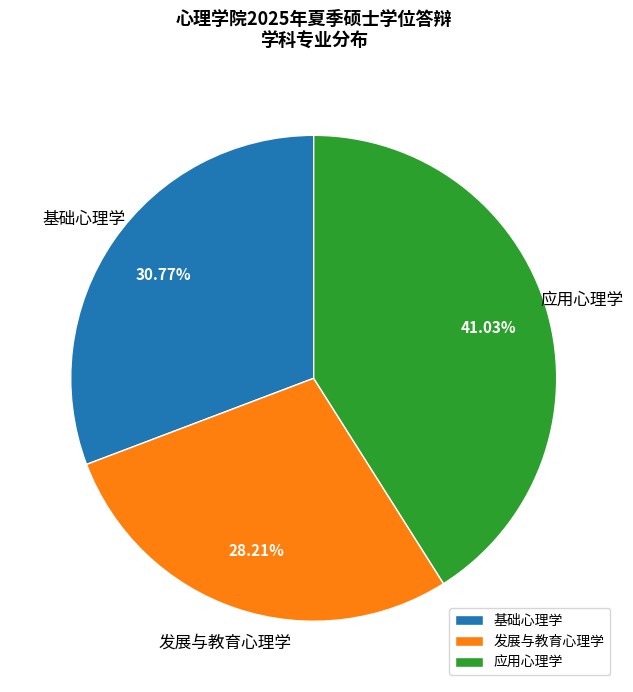

To the nearest percent, what is the average slice percentage?

33%